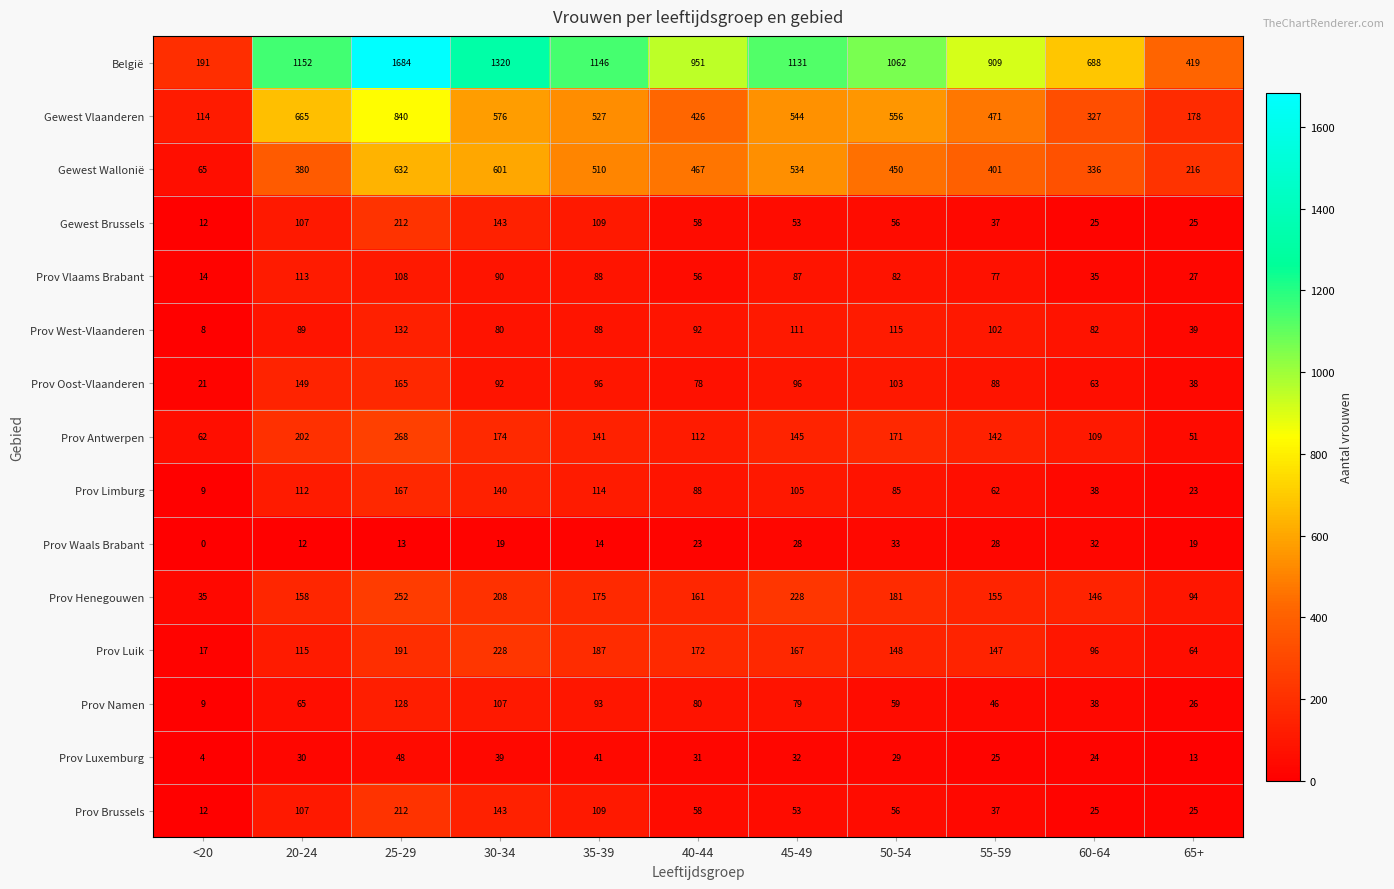

At which category is the sum across all series the highest?

25-29